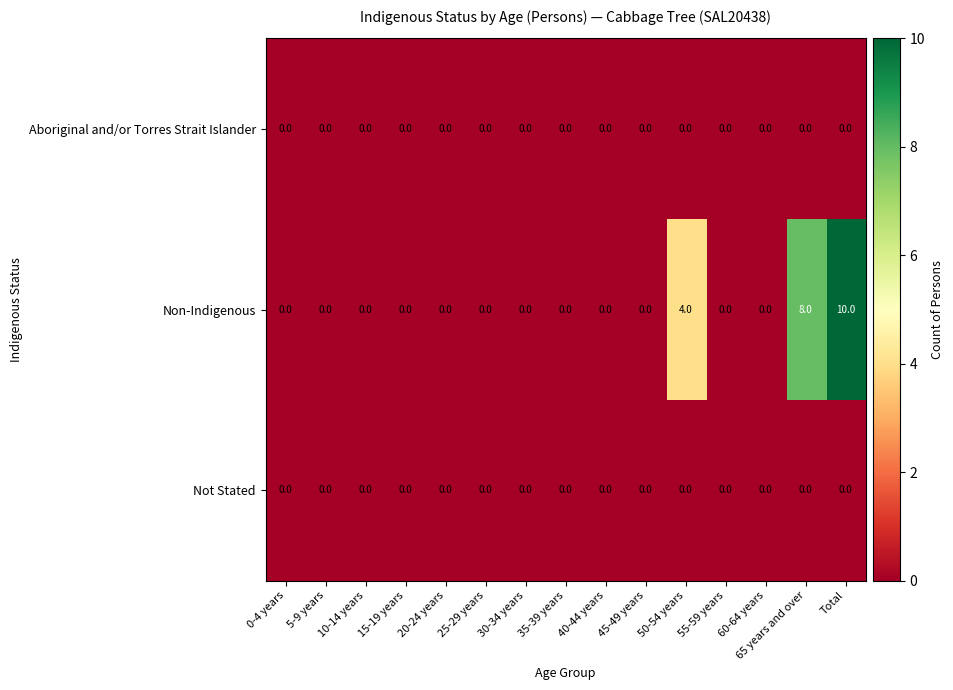

True or false: Not Stated has a value of 0 at 60-64 years.

True